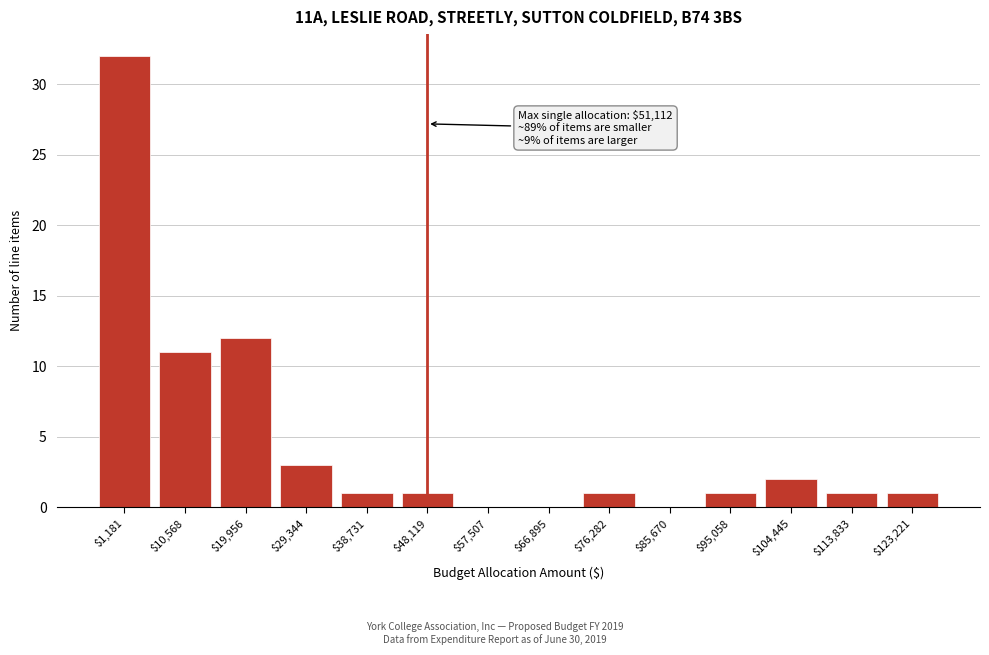

At which category does the chart reach its peak across all series?

$1,181